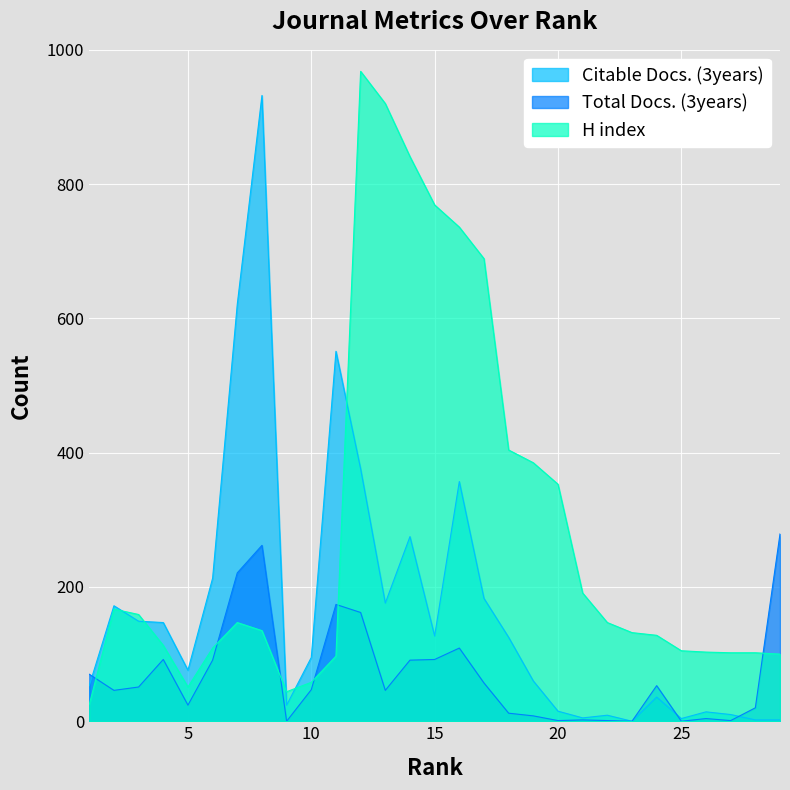

List the labels in order of Citable Docs. (3years) value, smallest first.

23, 29, 28, 25, 21, 22, 27, 26, 20, 9, 24, 1, 19, 5, 10, 18, 15, 4, 3, 2, 13, 17, 6, 14, 16, 12, 11, 7, 8